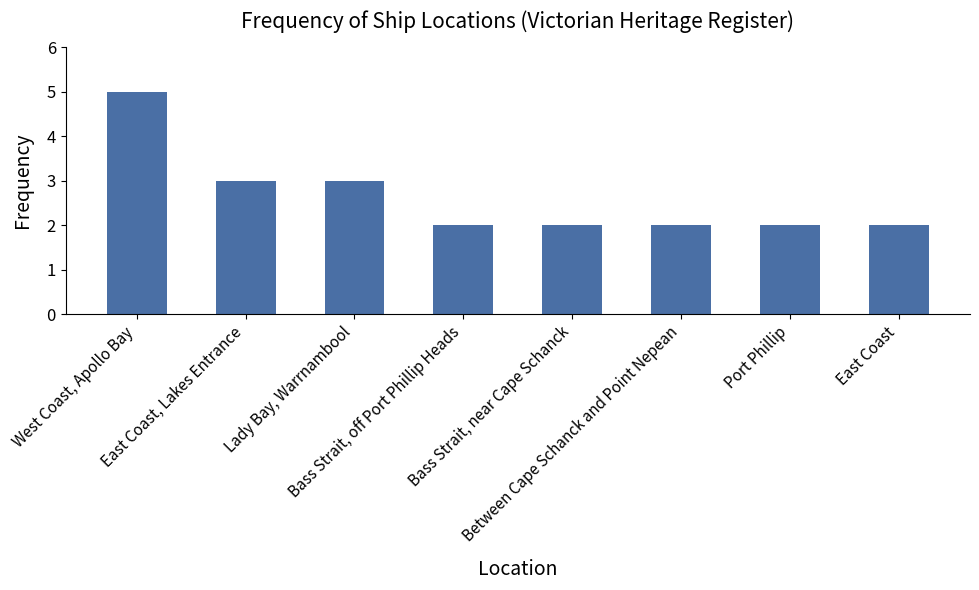

How many bars are there in total?

8